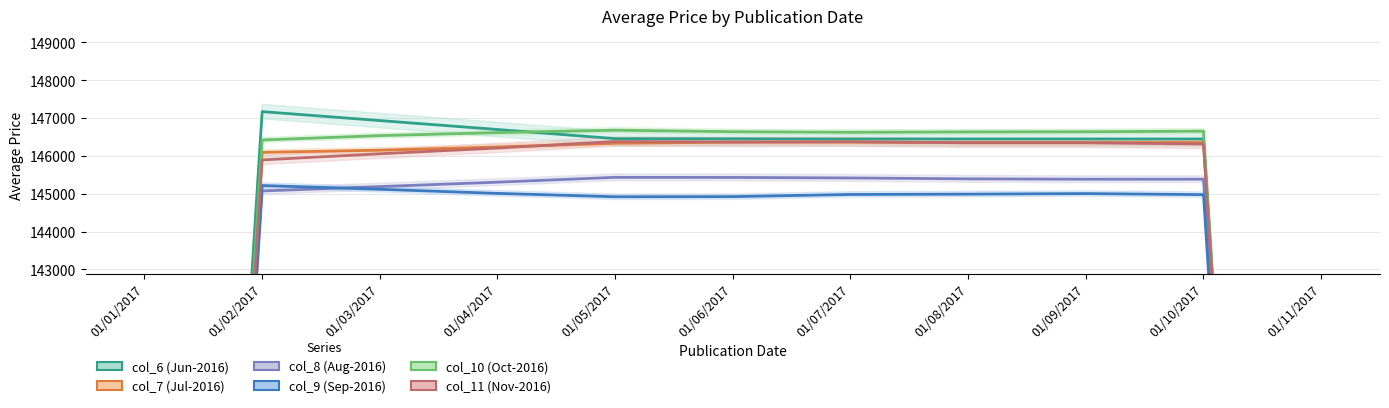

True or false: col_6 (Jun-2016) and col_9 (Sep-2016) intersect in this chart.

False